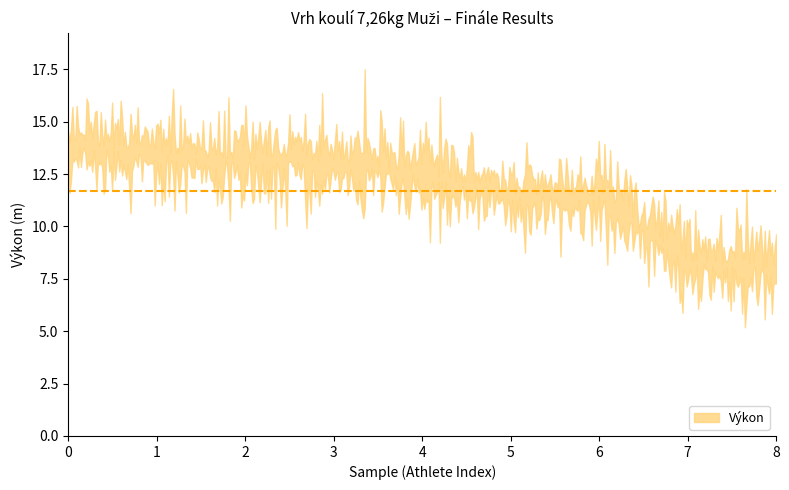

True or false: Pořadí has more than 0 interior local peaks.

False